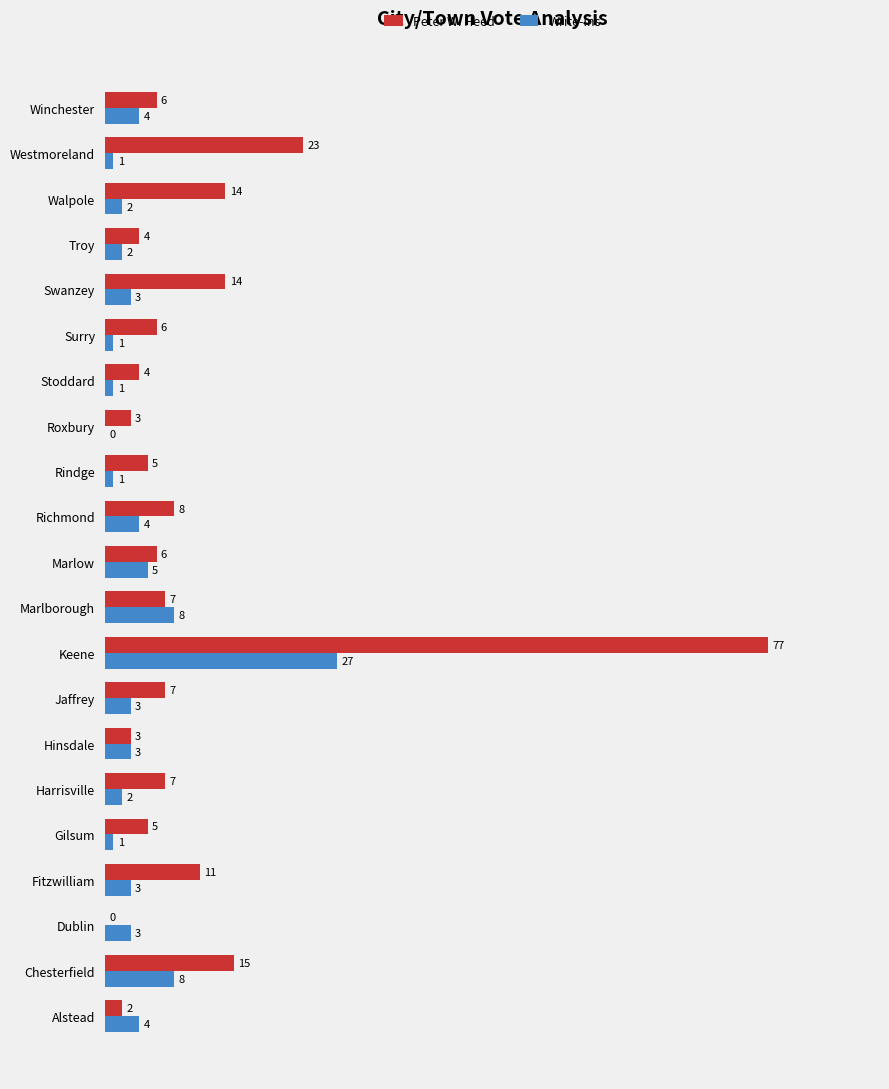

The value of Write-Ins at Chesterfield is 4. True or false?

False